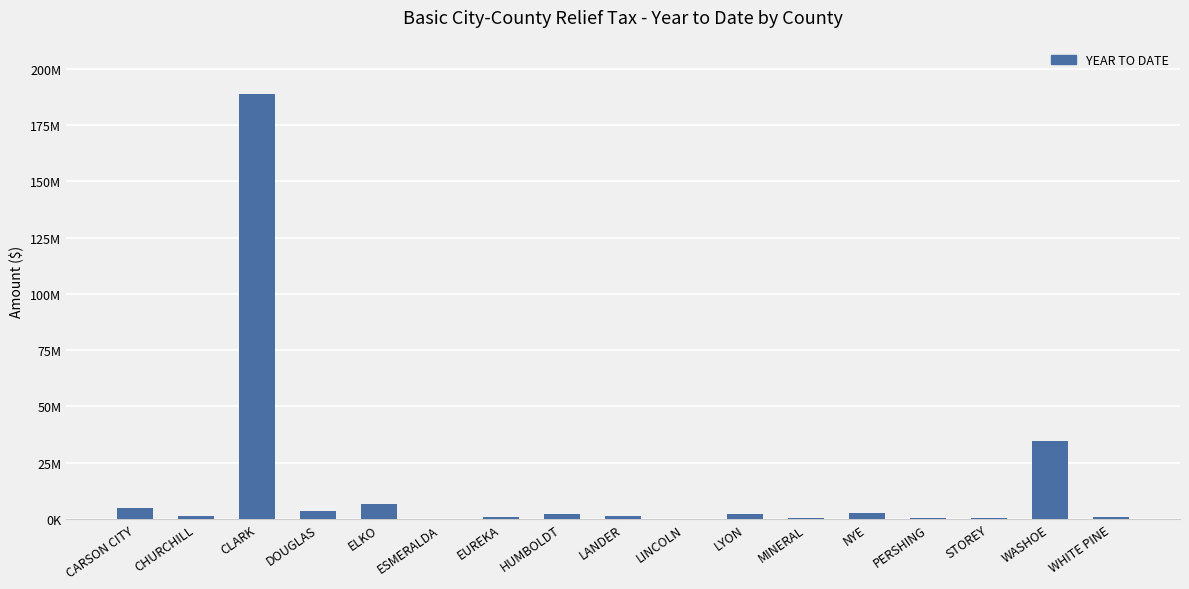

Which has a higher value, DOUGLAS or NYE?

DOUGLAS